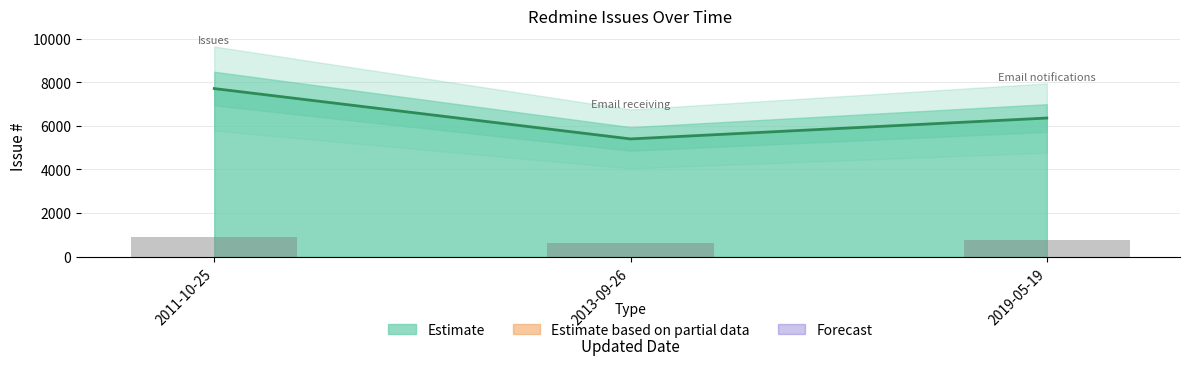

How many series are shown in this chart?

1